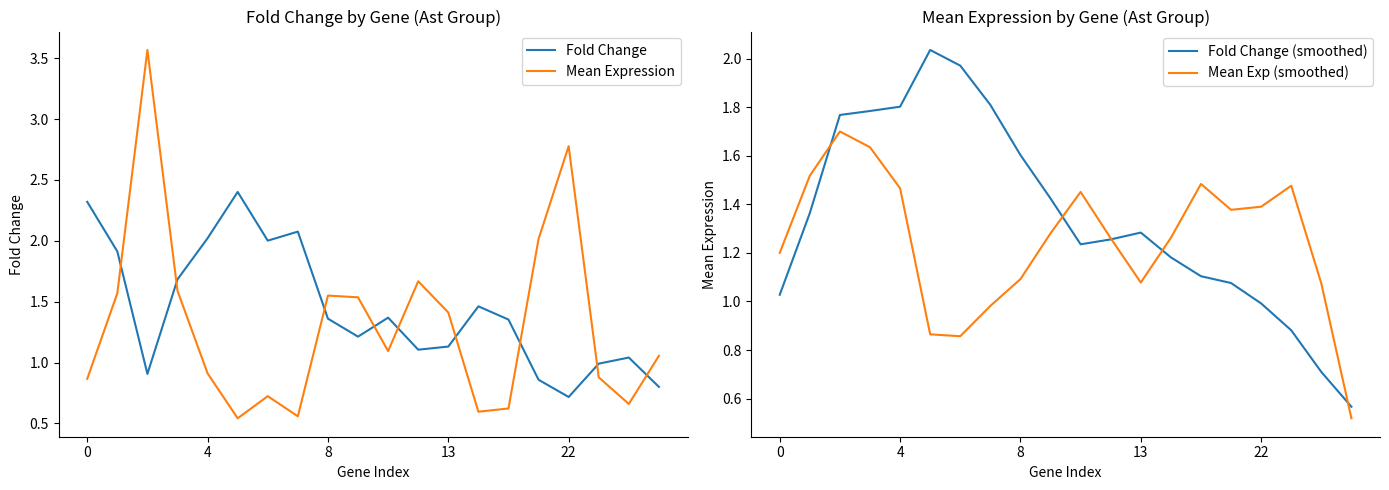

True or false: Fold Change has more than 2 points higher than both neighbors.

True